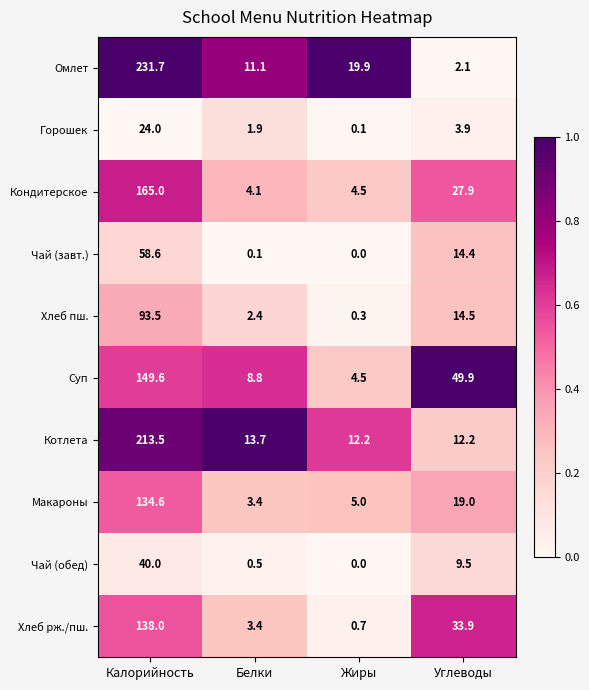

True or false: Чай (завт.) has a value of 0.1 at Белки.

True